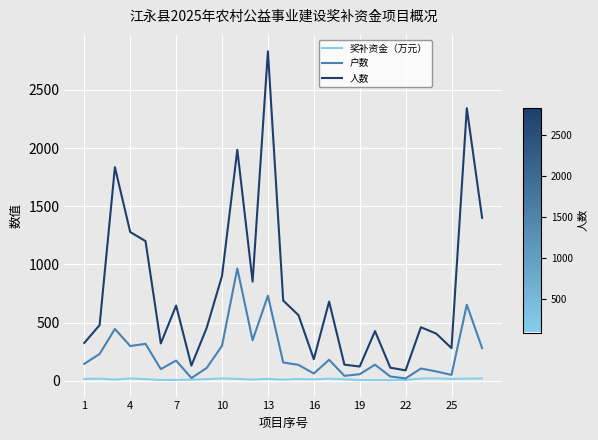

True or false: 奖补资金（万元） and 人数 intersect in this chart.

False